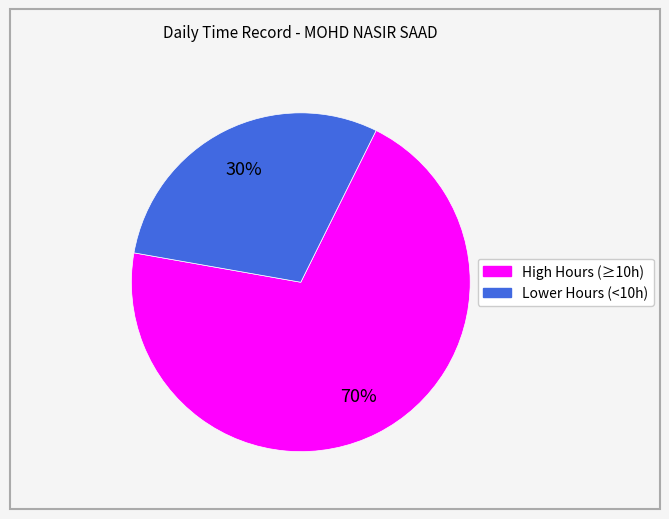

Does any single category account for the majority?

Yes